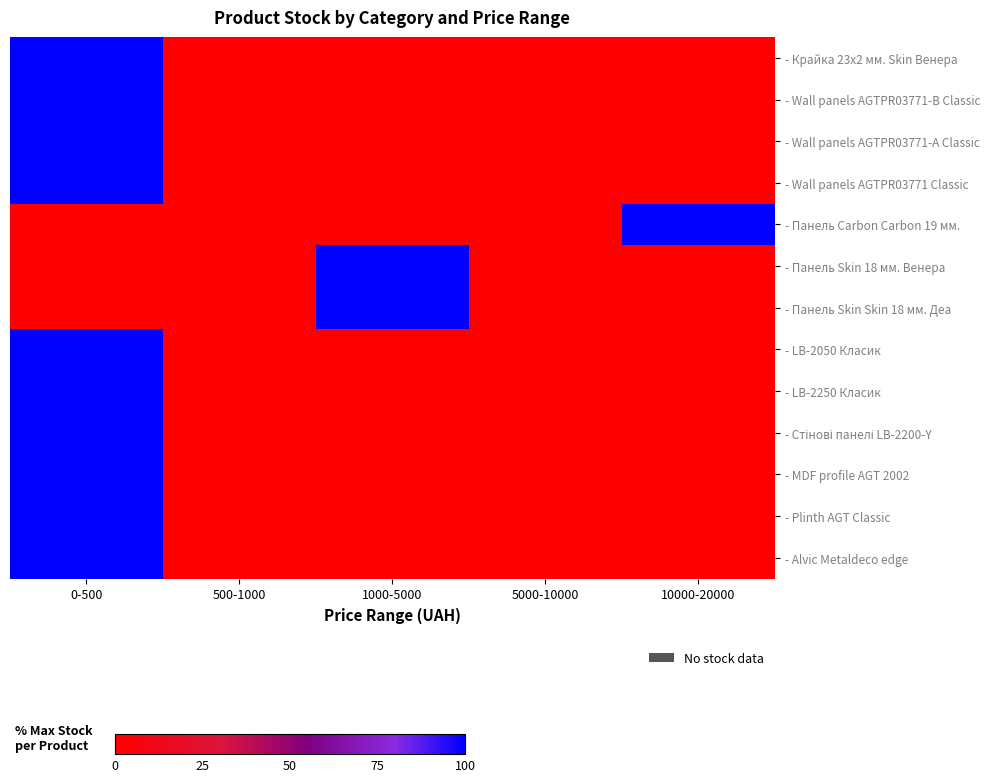

Which label corresponds to the largest value in the chart?

0-500